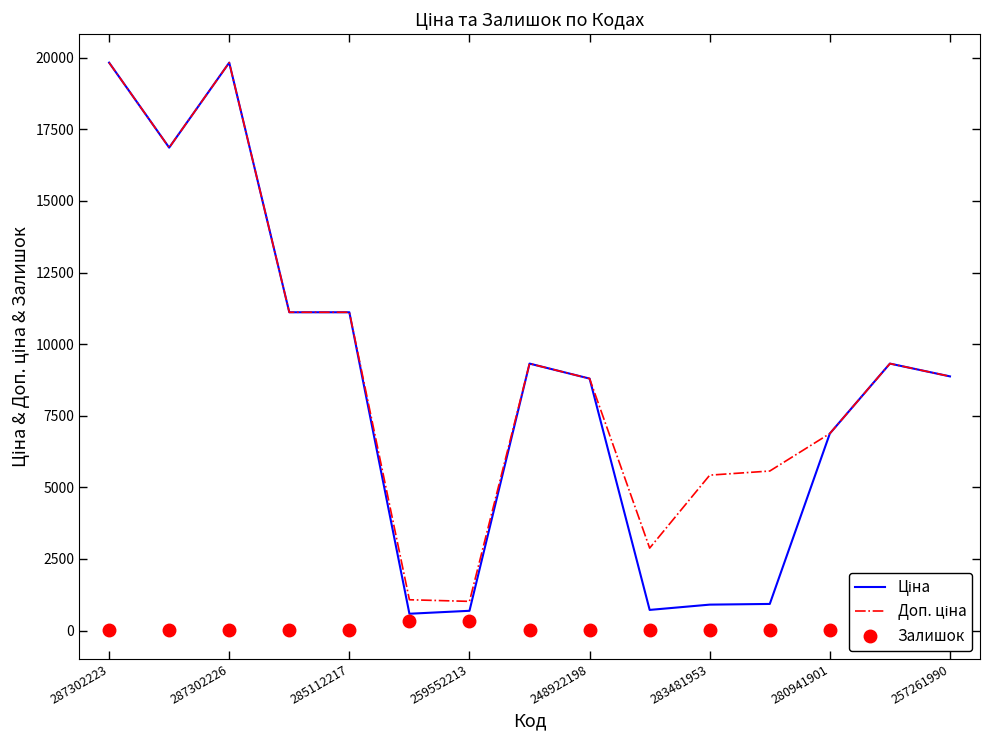

What is the greatest value displayed?

19831.1